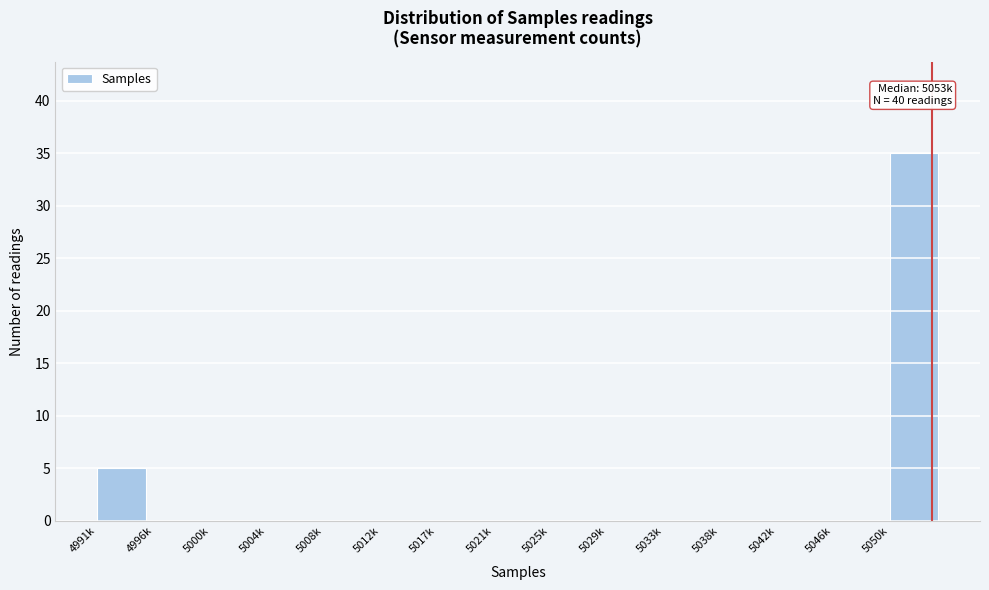

Reading right to left, extract all data points from this chart.

5050k=35	5046k=0	5042k=0	5038k=0	5033k=0	5029k=0	5025k=0	5021k=0	5017k=0	5012k=0	5008k=0	5004k=0	5000k=0	4996k=0	4991k=5